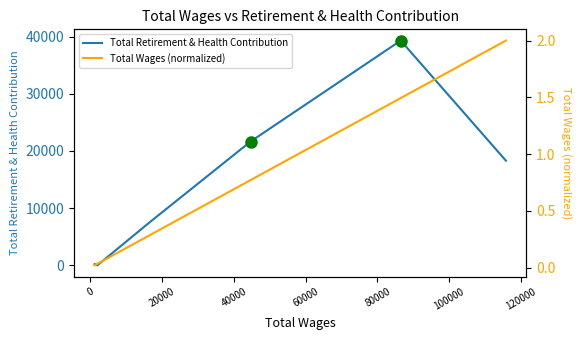

Where does the Total Retirement & Health Contribution series first go above 18291?

40000